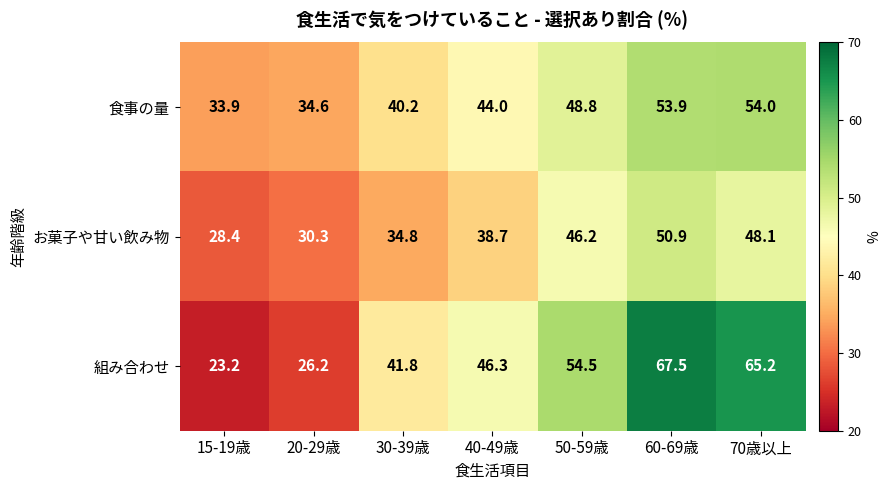

Which category has the highest value in the お菓子や甘い飲み物 series?

60-69歳